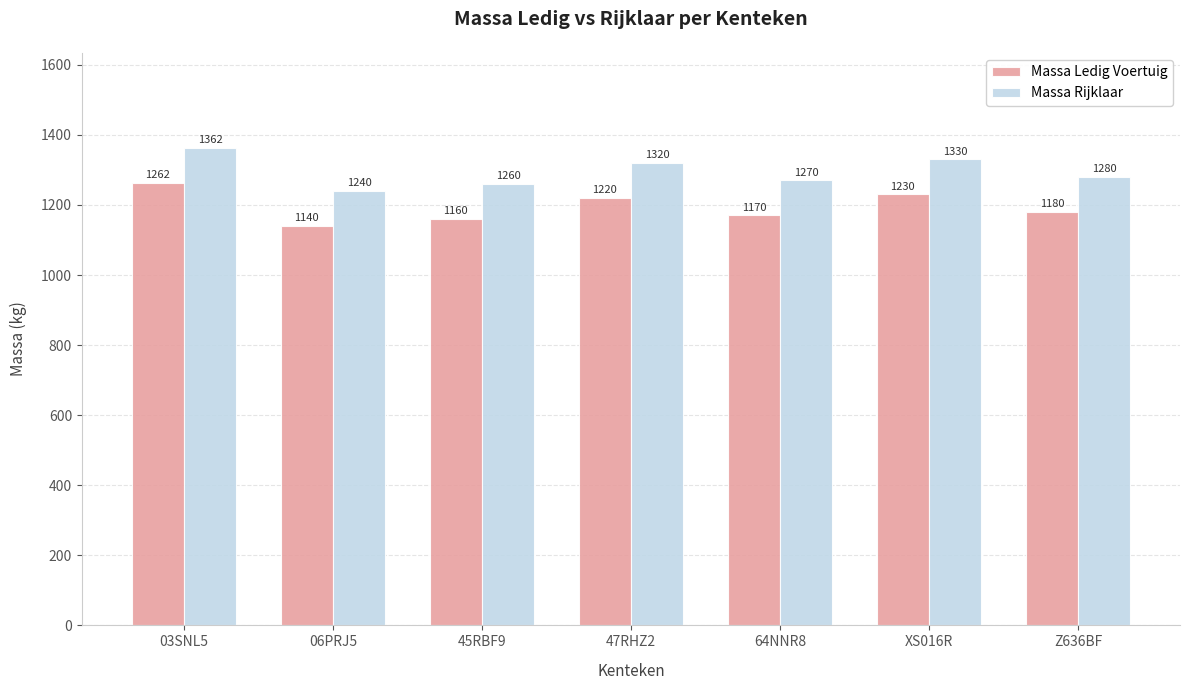

Does the chart contain any negative values?

No